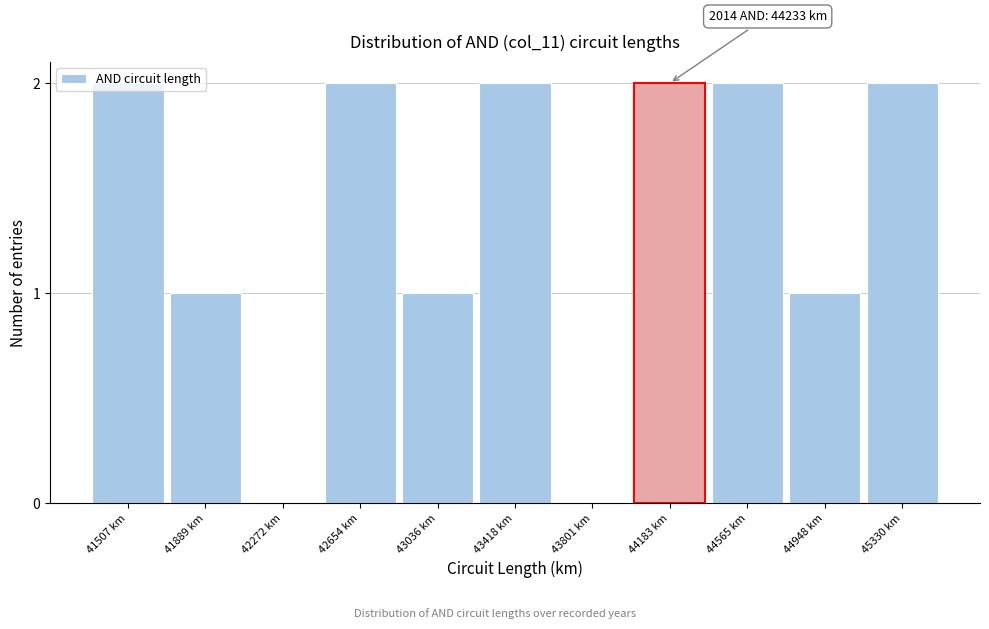

What is the sum of all values?

15